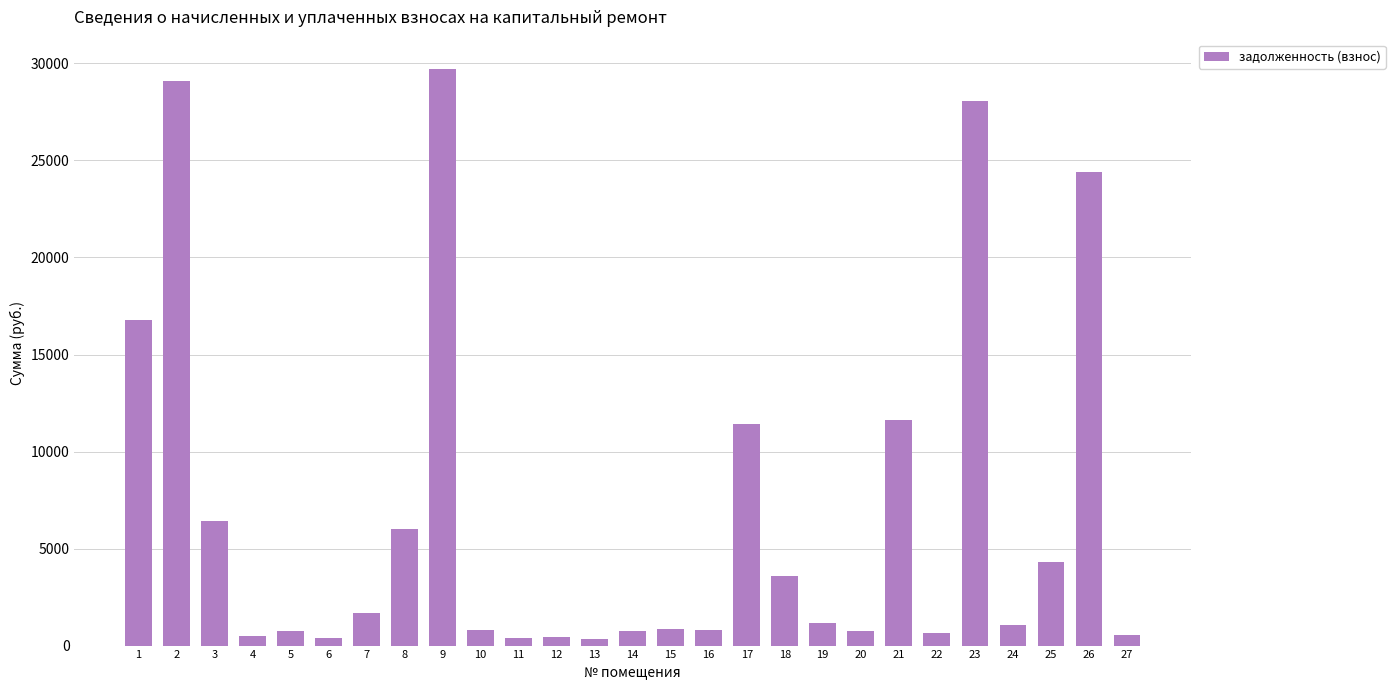

What is the value of the 1st bar from the left?

16794.0